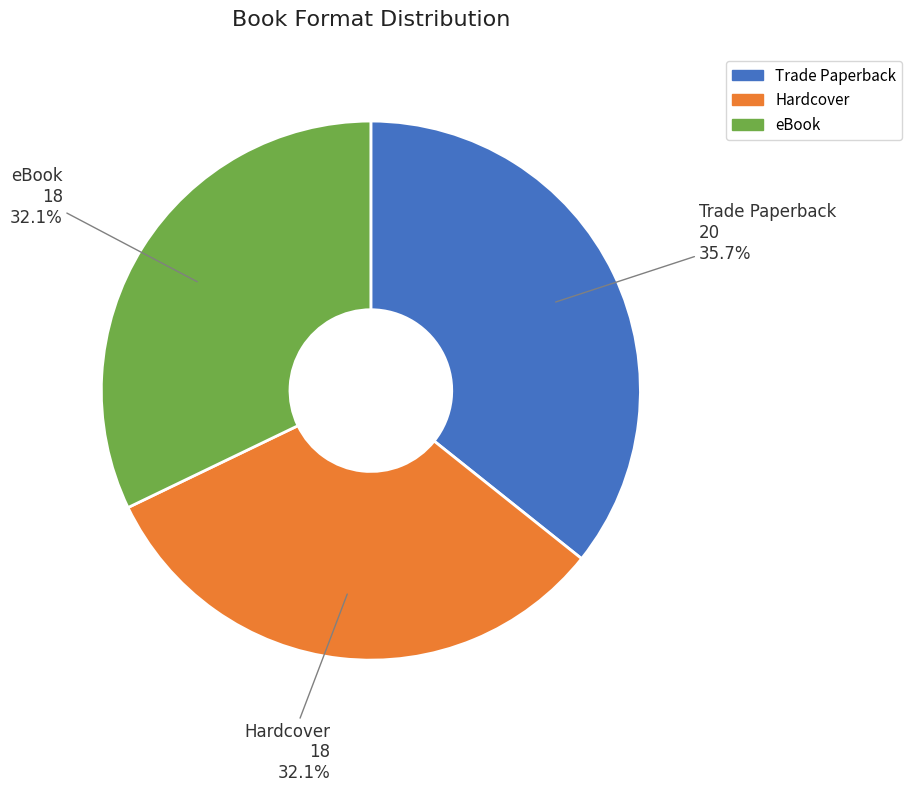

Which category has the biggest portion of the pie?

Trade Paperback